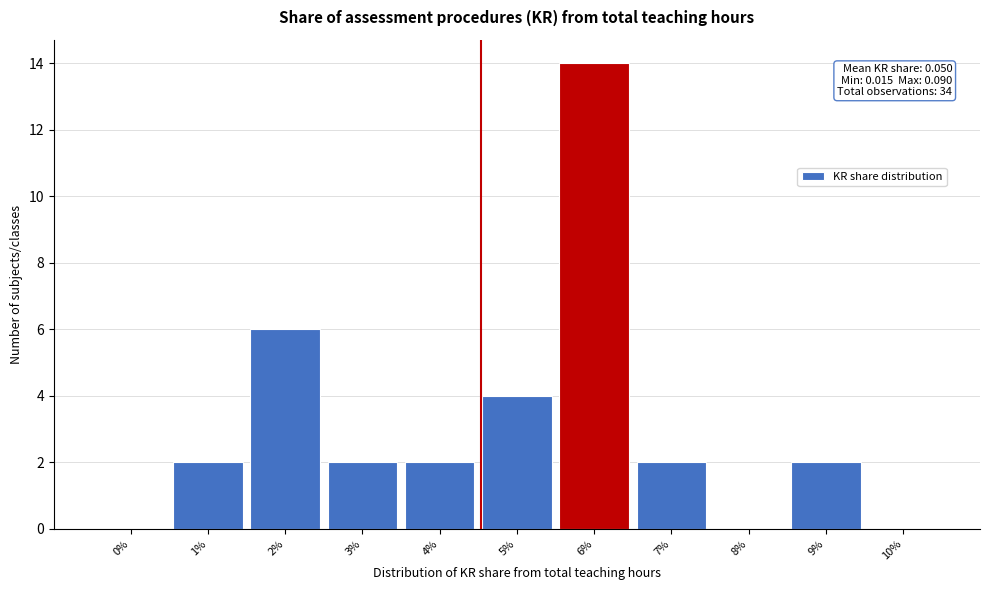

Reading left to right, transcribe all the data shown in this chart.

0%=0	1%=2	2%=6	3%=2	4%=2	5%=4	6%=14	7%=2	8%=0	9%=2	10%=0